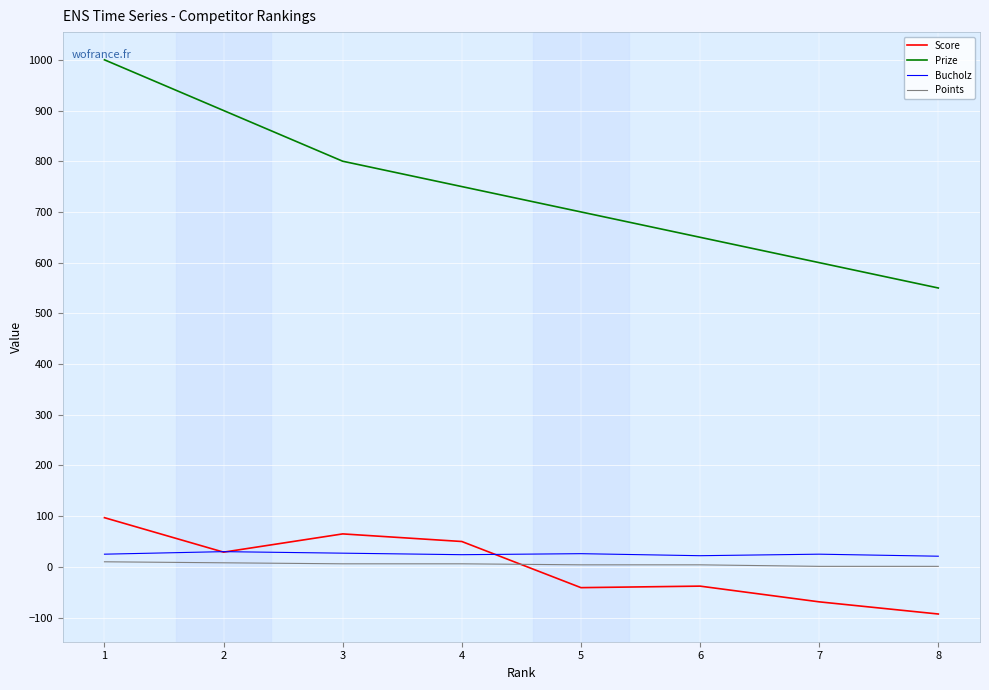

What is the lowest value of the Score series?

-93